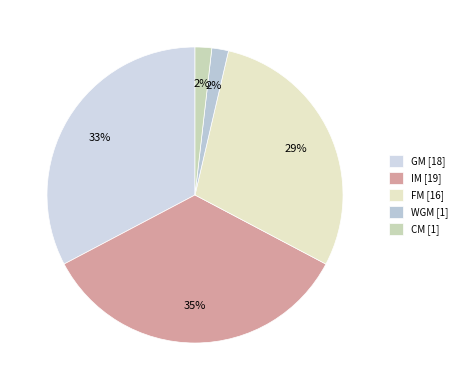

What is the largest slice in the pie chart?

IM